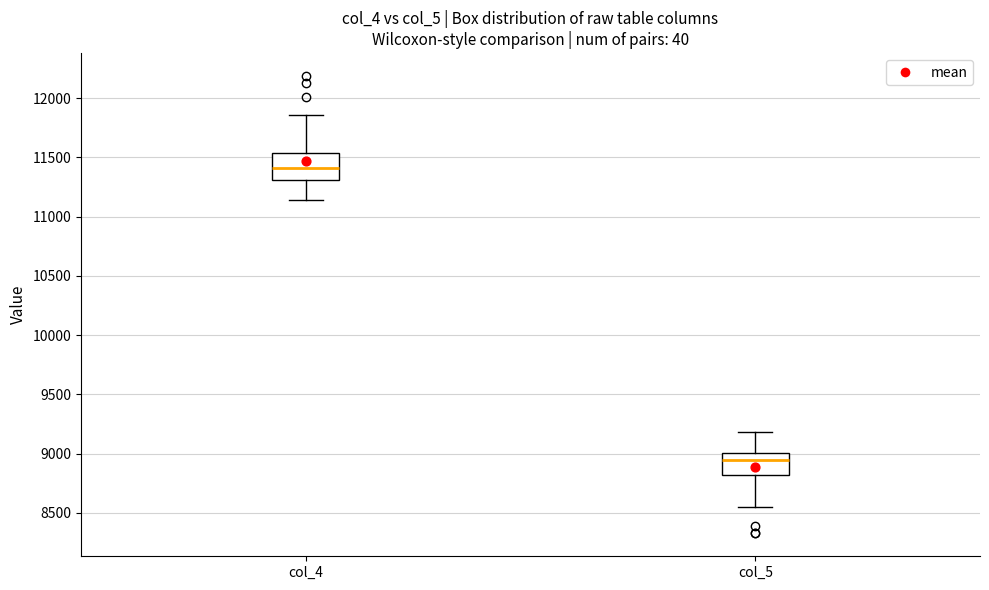

Reading left to right, read every box against the y-axis: the position of its median line, the range the box covers, and the ends of its whiskers. The values are not printed on the chart, so give them approximately, as read against the axis.

col_4: median 11400, box 11300 to 11550, whiskers 11150 to 11850
col_5: median 8950, box 8800 to 9000, whiskers 8550 to 9200